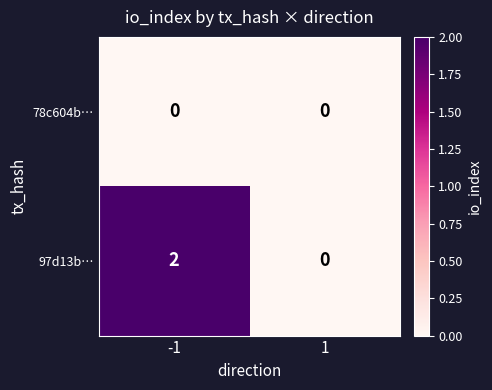

Which series has the largest total across all categories?

97d13b…